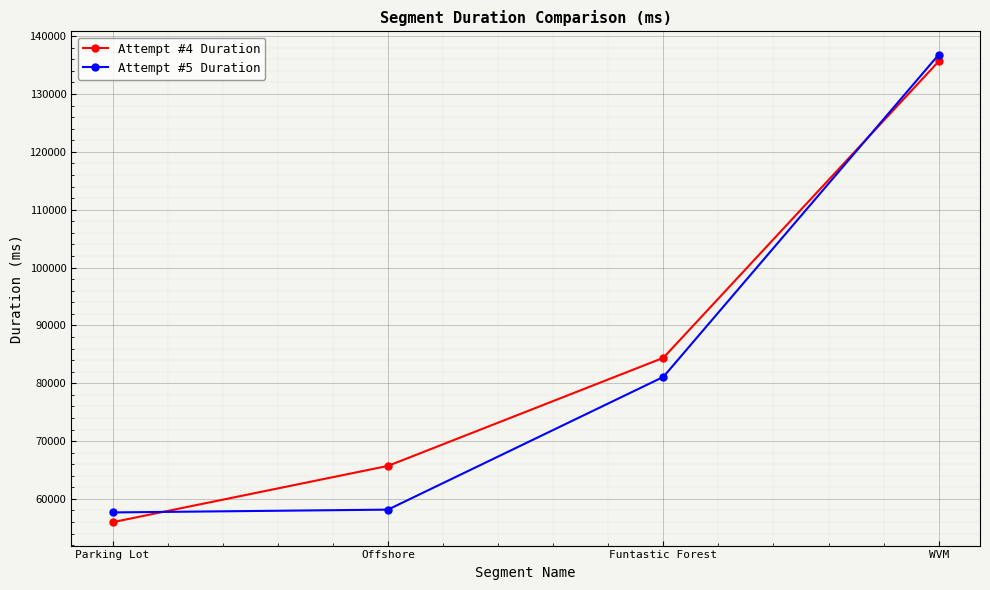

The Attempt #4 Duration series shows 84392 at Funtastic Forest. True or false?

True